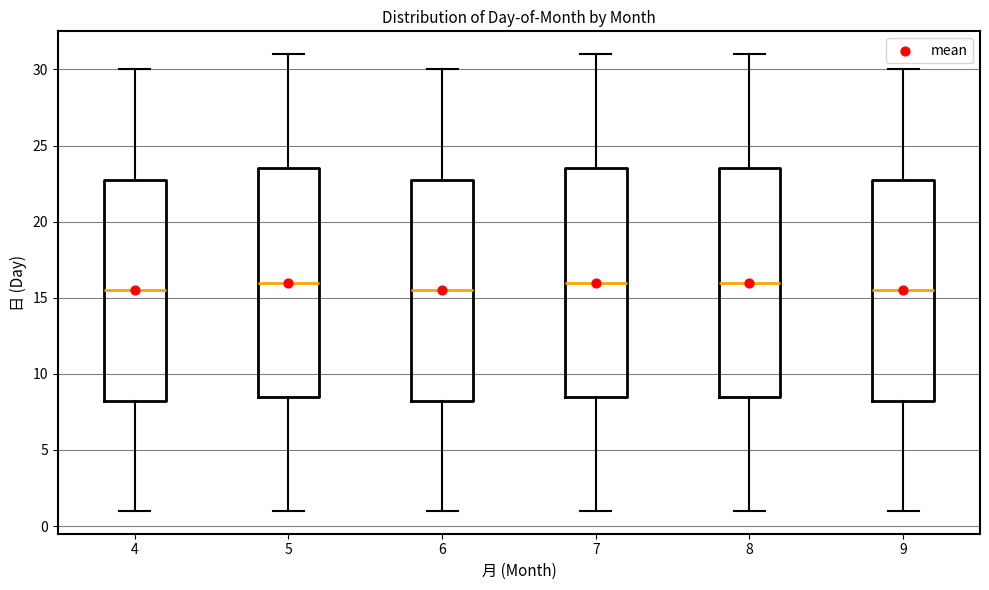

Where does the upper whisker of the box at x = 9 end on the y-axis? The values are not printed on the chart, so give them approximately, as read against the axis.

30.0